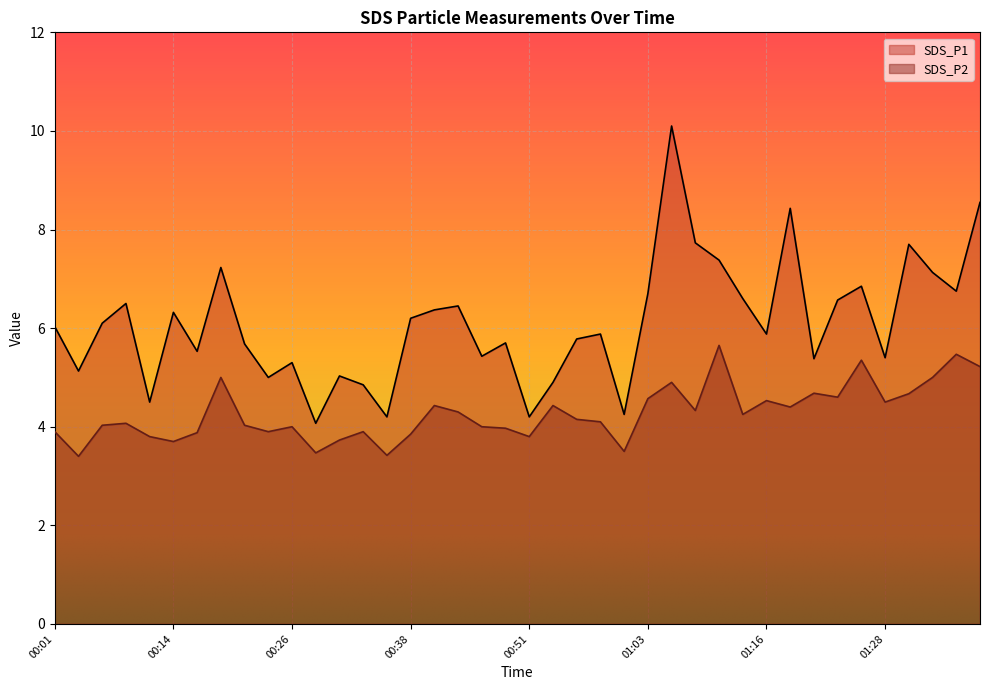

What are all the series names shown in the legend?

SDS_P1, SDS_P2